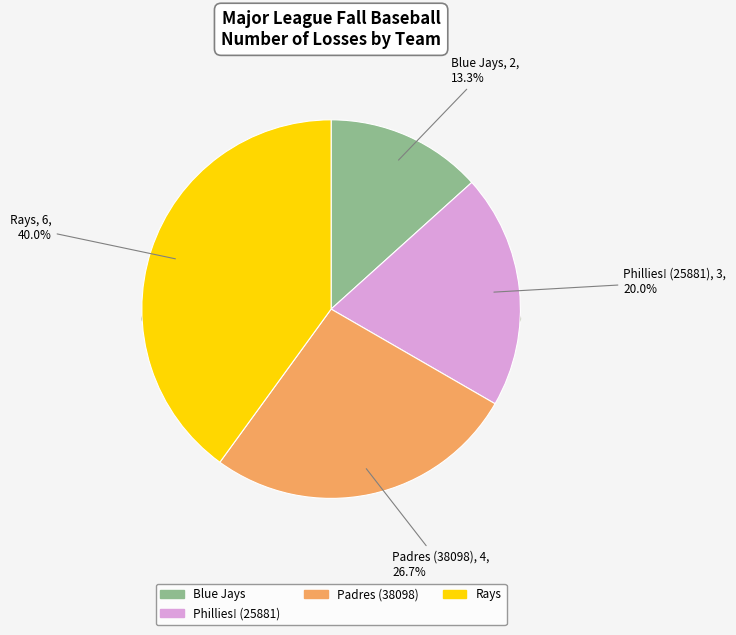

True or false: Rays accounts for 40% of the total.

True